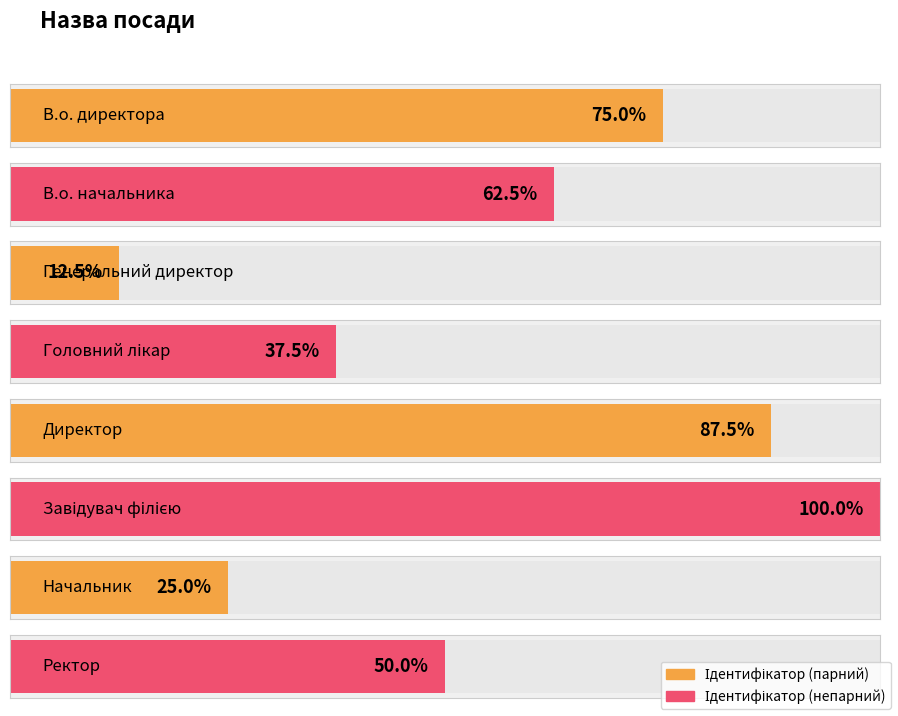

List the labels in order of value, smallest first.

Генеральний директор, Начальник, Головний лікар, Ректор, В.о. начальника, В.о. директора, Директор, Завідувач філією